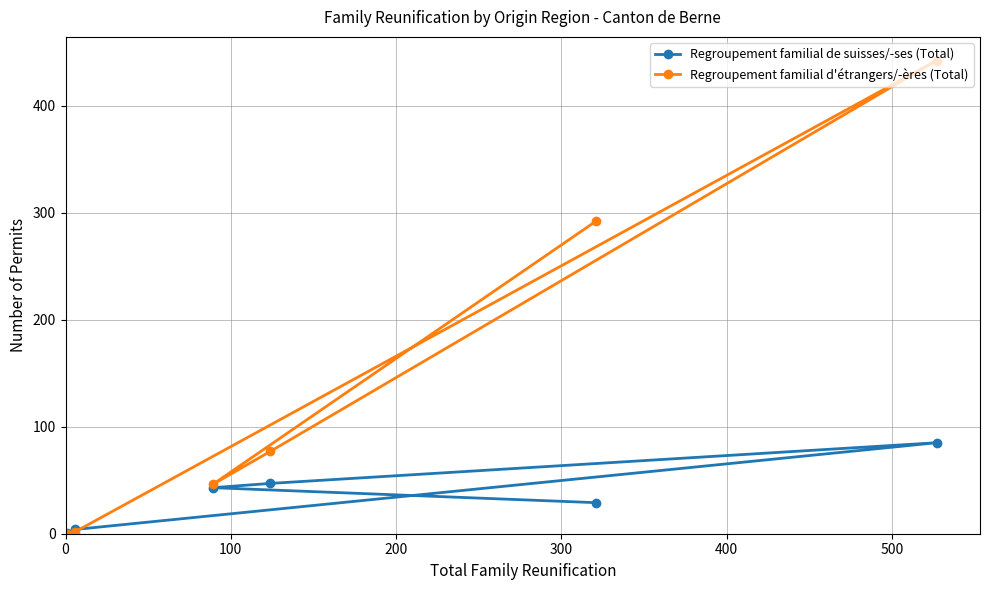

List the series in order of their peak value, lowest first.

Regroupement familial de suisses/-ses (Total), Regroupement familial d'étrangers/-ères (Total)